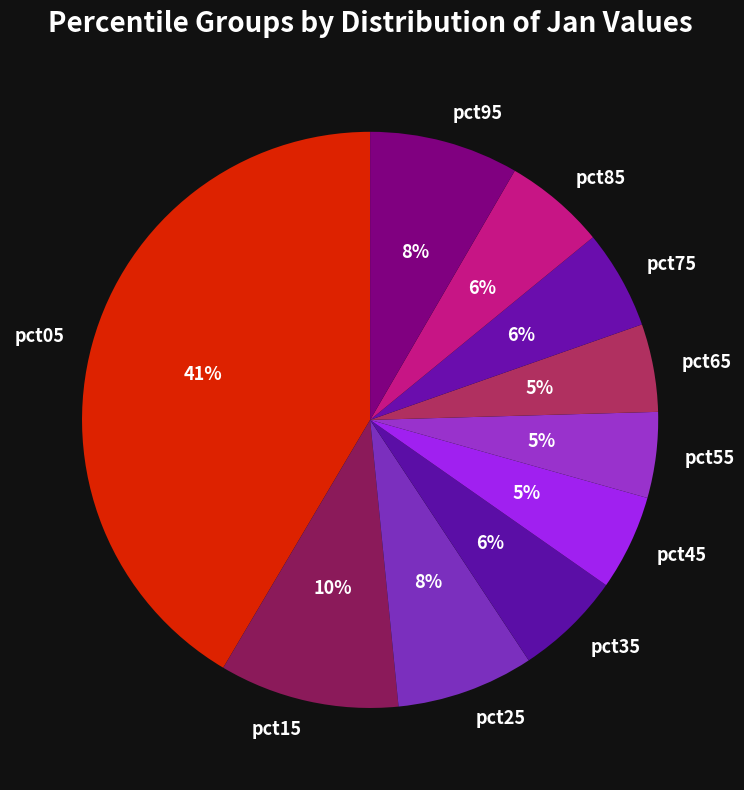

How many segments does this pie chart have?

10